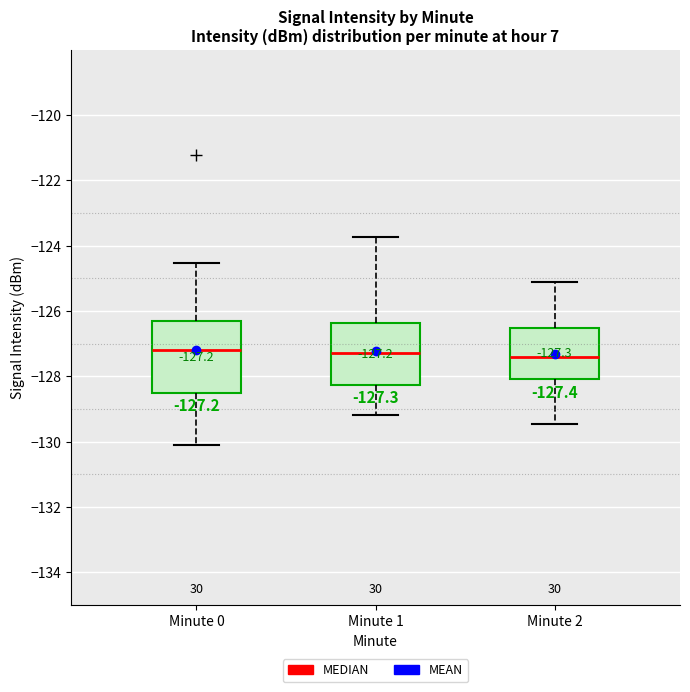

Comparing the boxes themselves (not the whiskers), which one is the tallest?

Minute 0